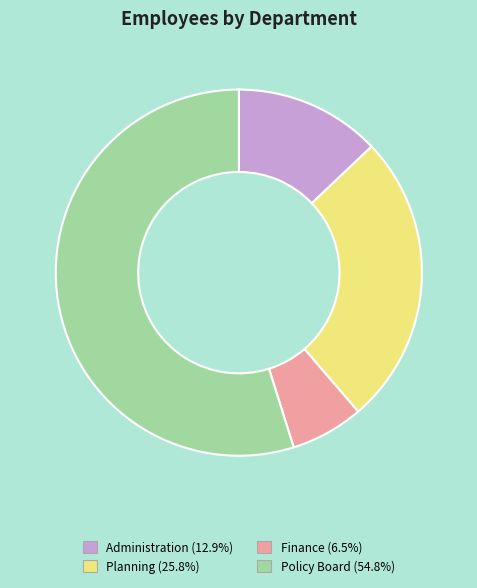

Combined, do Policy Board and Administration account for over 50%?

Yes